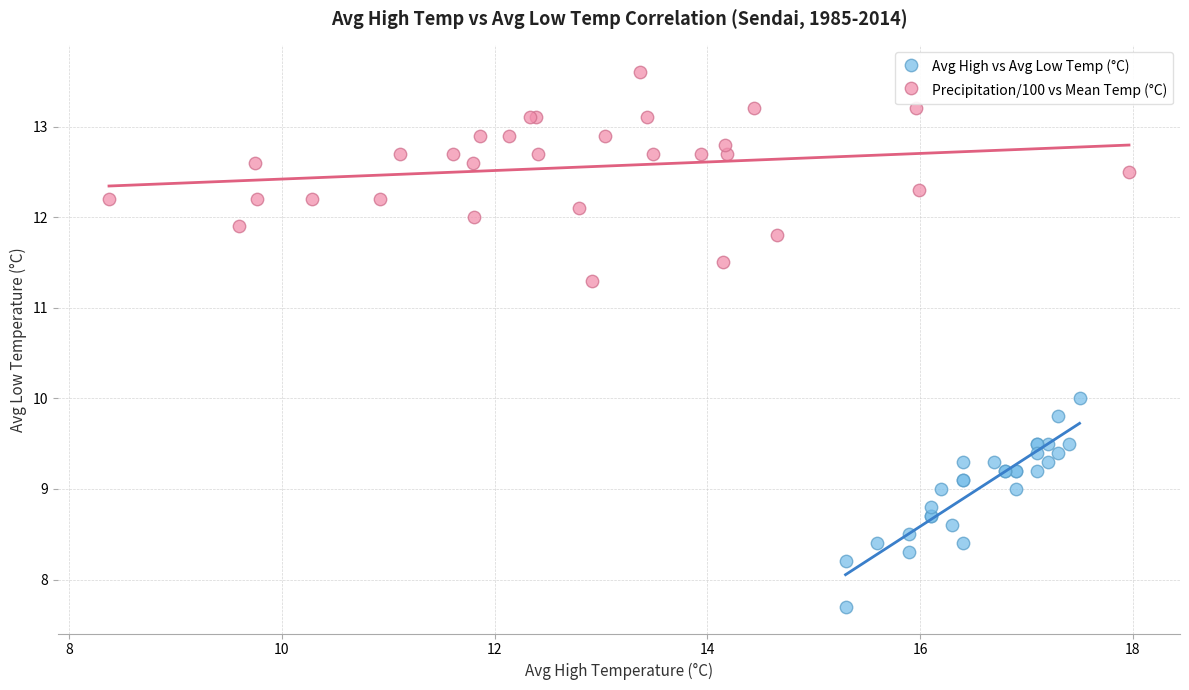

Which series reaches the minimum Y coordinate?

Avg High vs Avg Low Temp (°C)